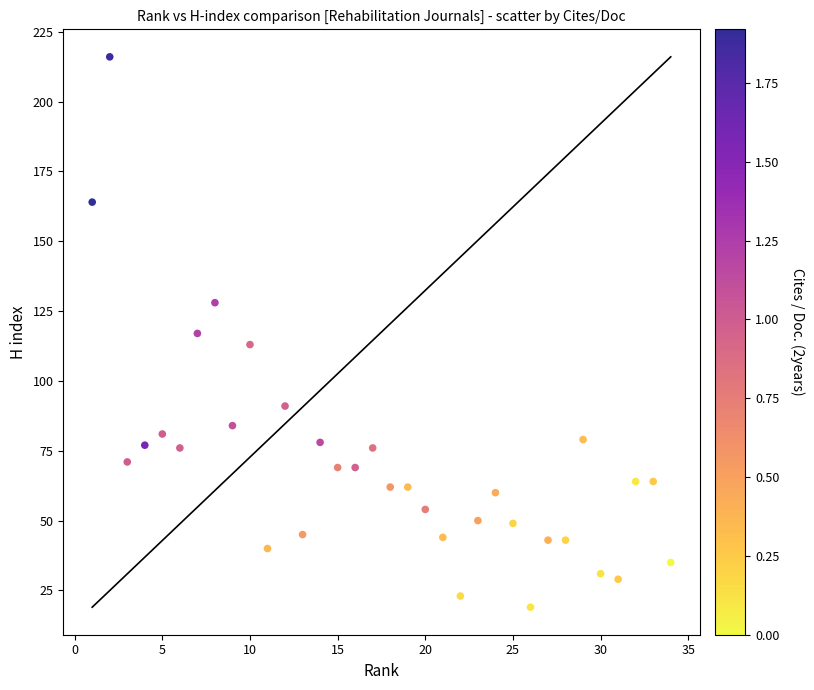

What is the range of Y values (max minus min)?

197